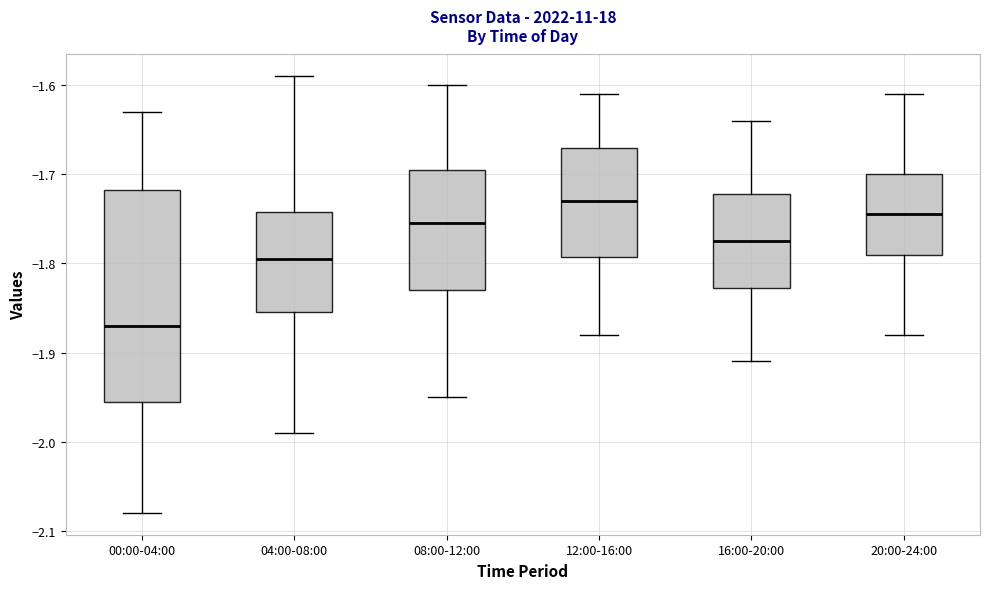

Where is the upper edge of the box for 08:00-12:00 on the y-axis? The values are not printed on the chart, so give them approximately, as read against the axis.

-1.69